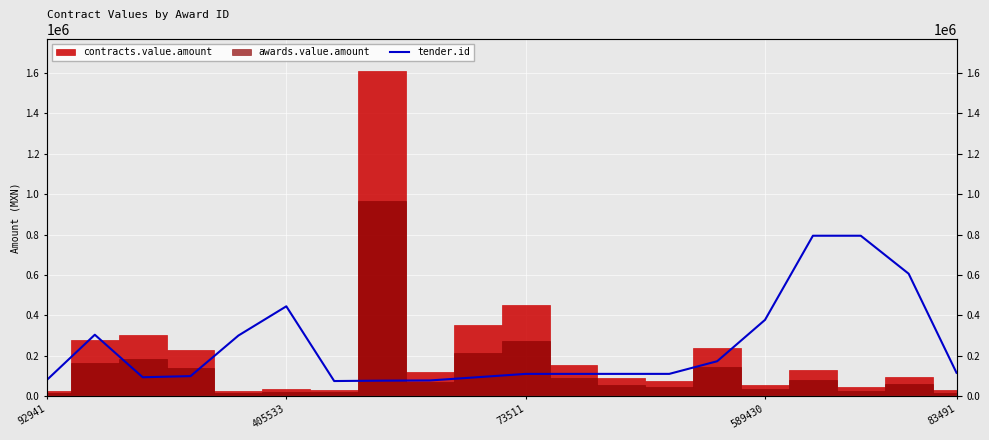

Read the value at 12.

109945